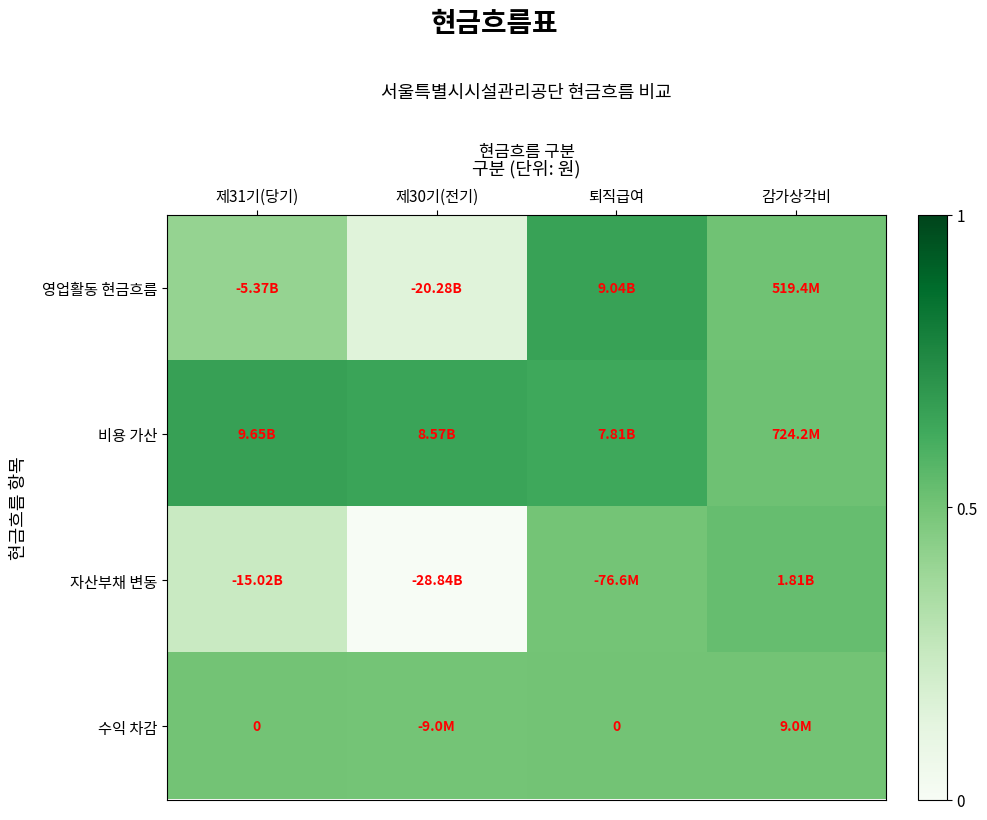

What is the sum of all 비용 가산 values?

2.5